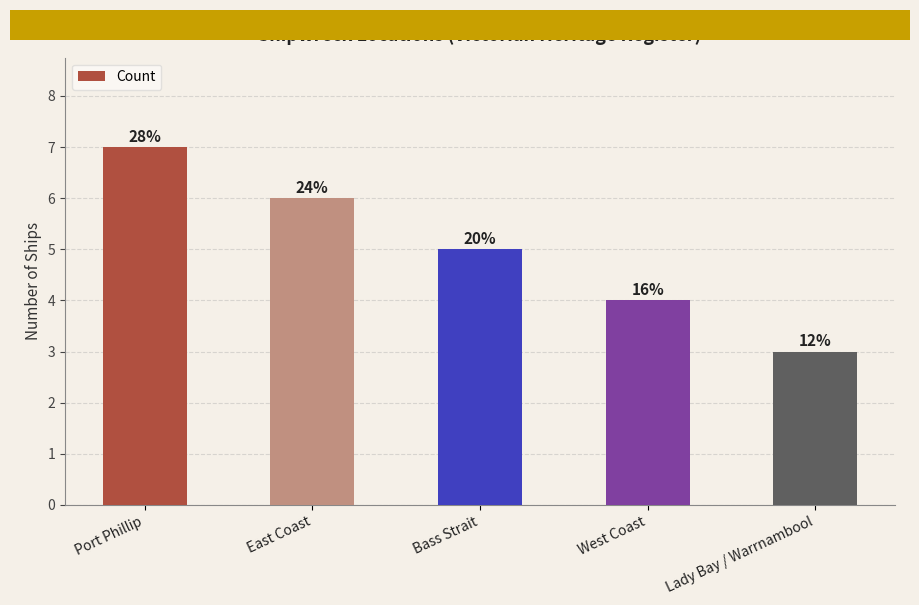

What is the average value?

5